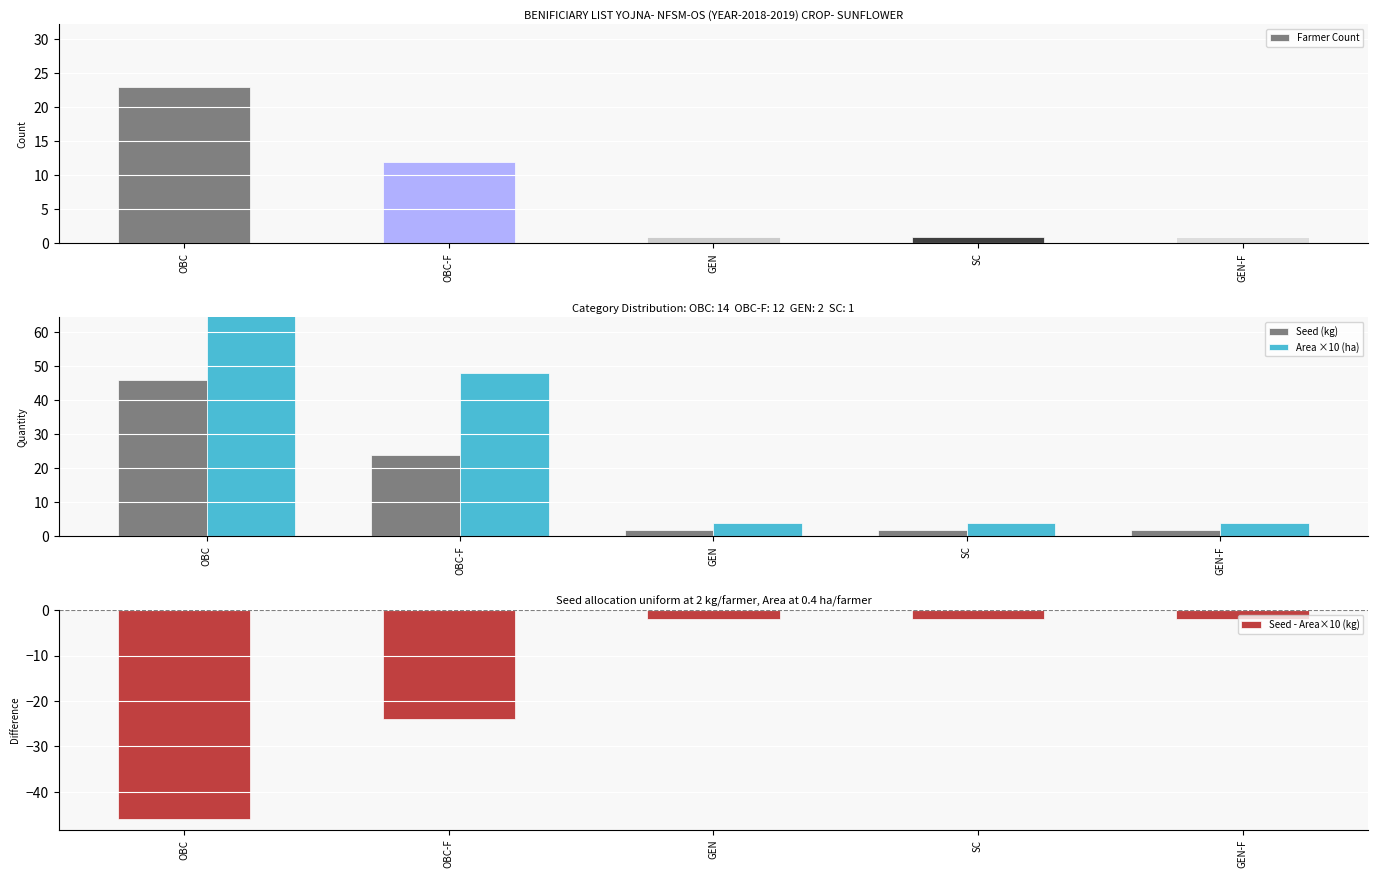

Reading left to right, list all the values displayed in this chart.

Farmer Count: OBC=23.0	OBC-F=12.0	GEN=1.0	SC=1.0	GEN-F=1.0
Seed (kg): OBC=46.0	OBC-F=24.0	GEN=2.0	SC=2.0	GEN-F=2.0
Area ×10 (ha): OBC=92.0	OBC-F=48.0	GEN=4.0	SC=4.0	GEN-F=4.0
Seed - Area×10 (kg): OBC=-46.0	OBC-F=-24.0	GEN=-2.0	SC=-2.0	GEN-F=-2.0